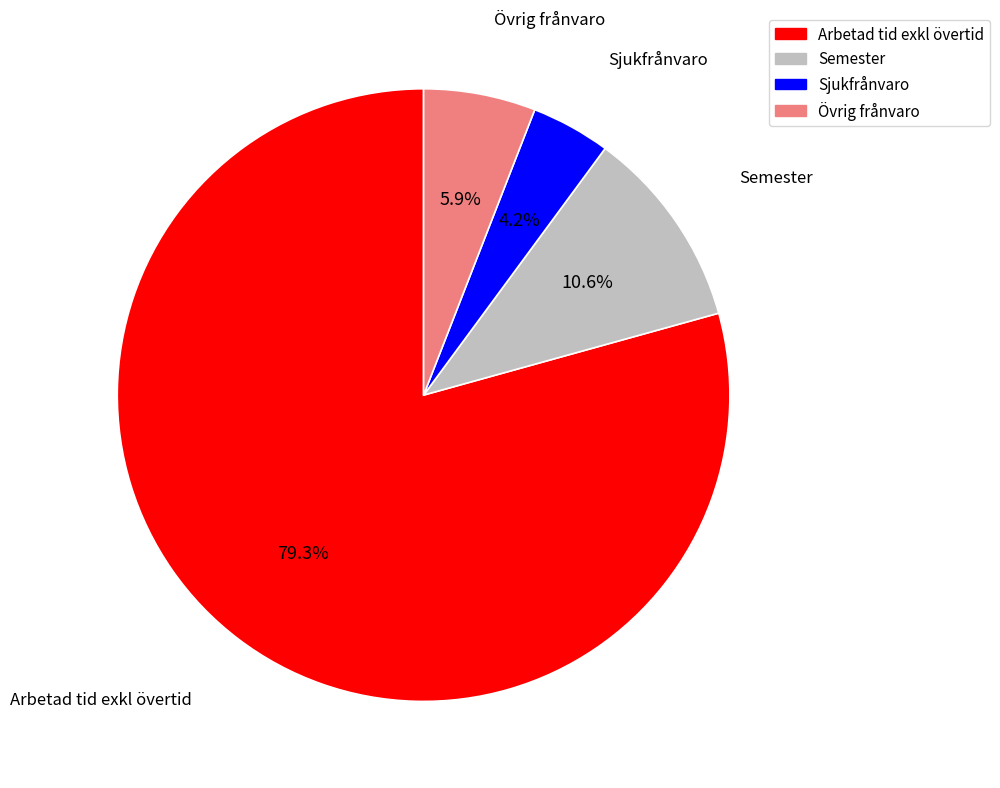

Is there a majority slice in this chart?

Yes